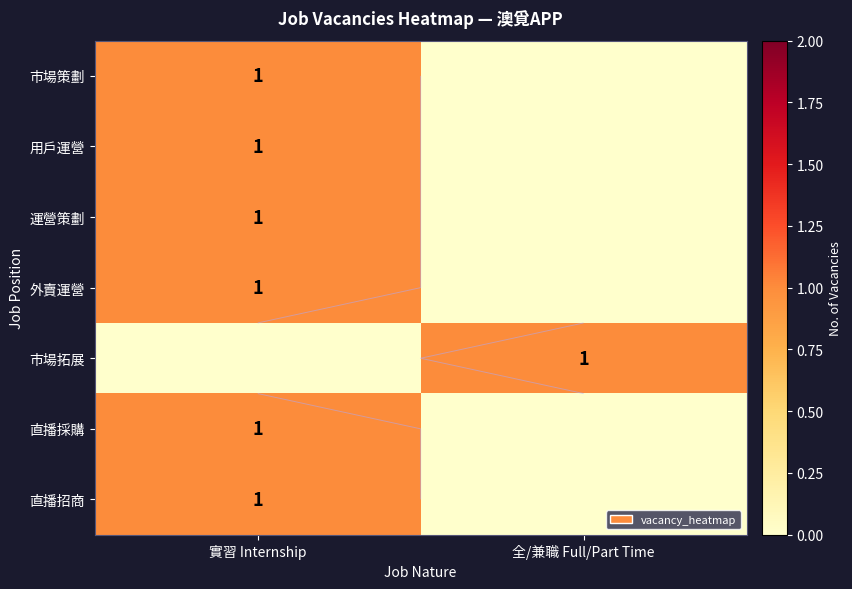

At 實習 Internship, list the series in order from largest to smallest.

市場策劃, 用戶運營, 運營策劃, 外賣運營, 直播採購, 直播招商, 市場拓展